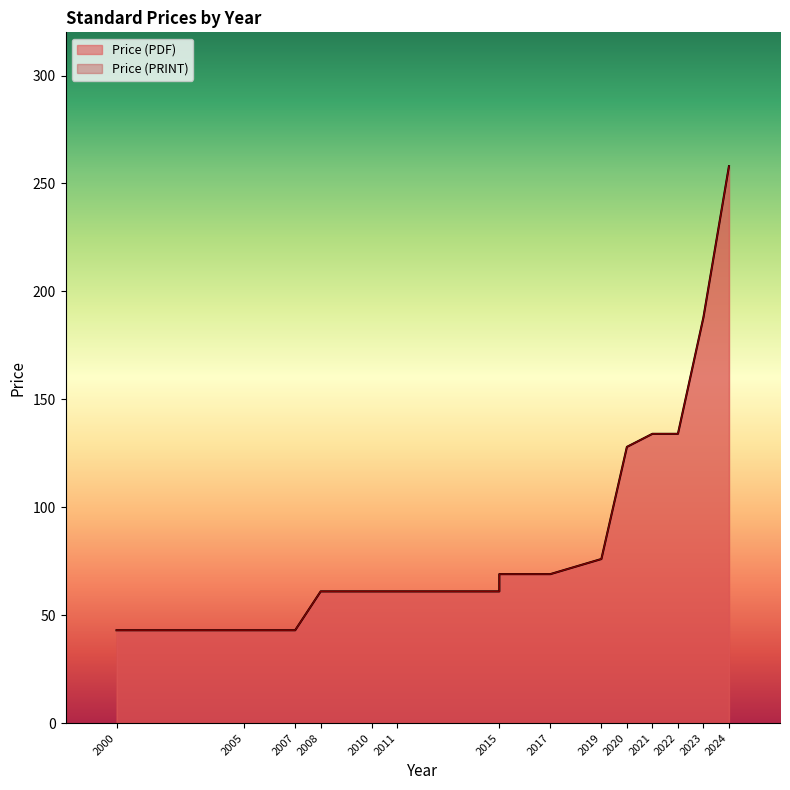

True or false: Price (PRINT) has more than 2 interior local peaks.

False